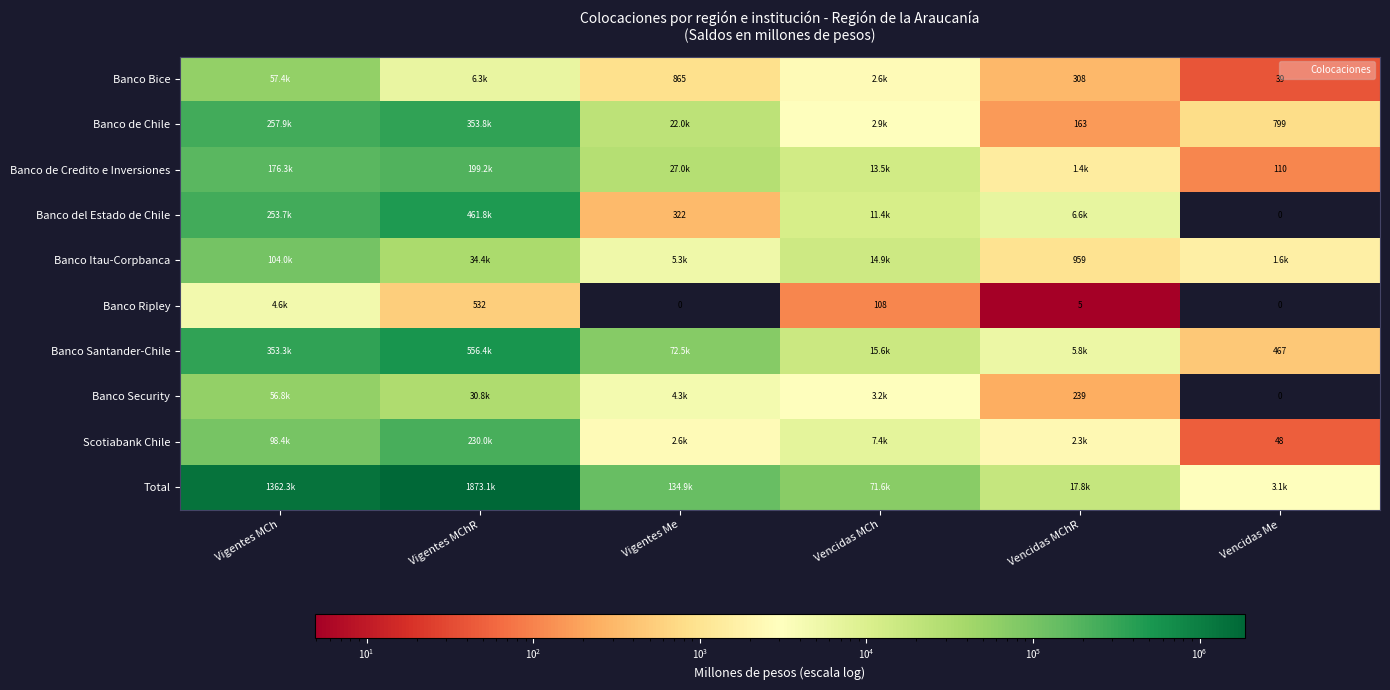

What is the sum of the Banco de Credito e Inversiones values at Vigentes MChR and Vencidas MCh?

212717.6